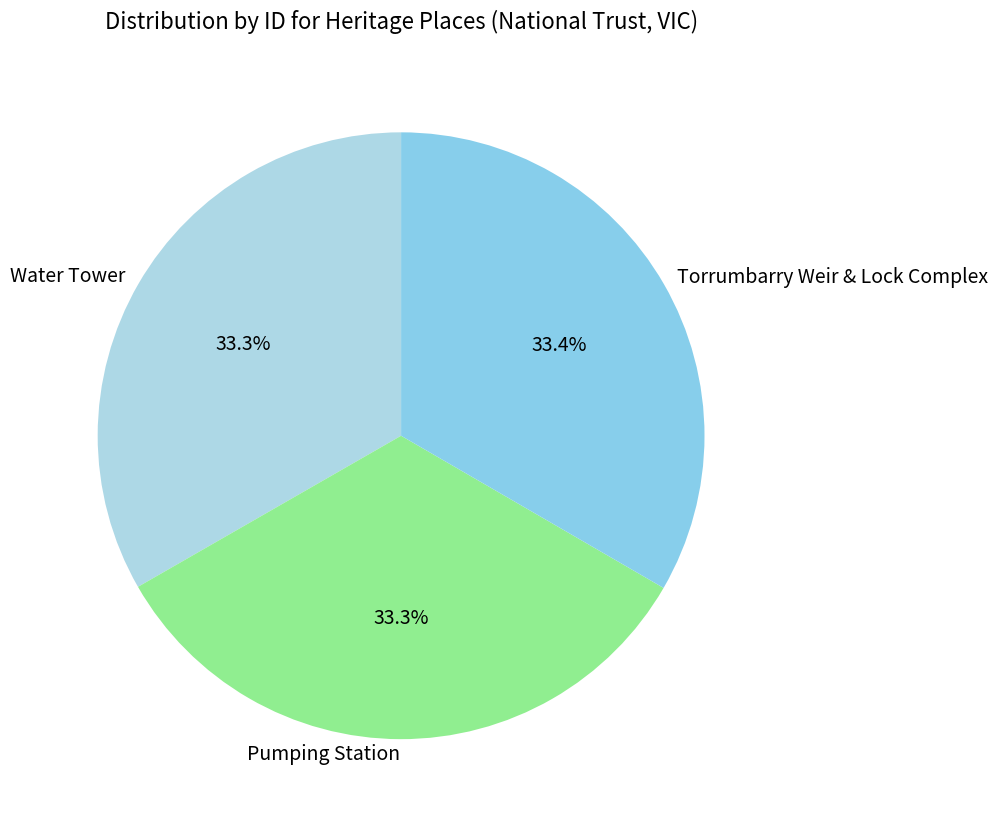

Approximately how many times larger is the value at Water Tower compared to Torrumbarry Weir & Lock Complex?

1.0